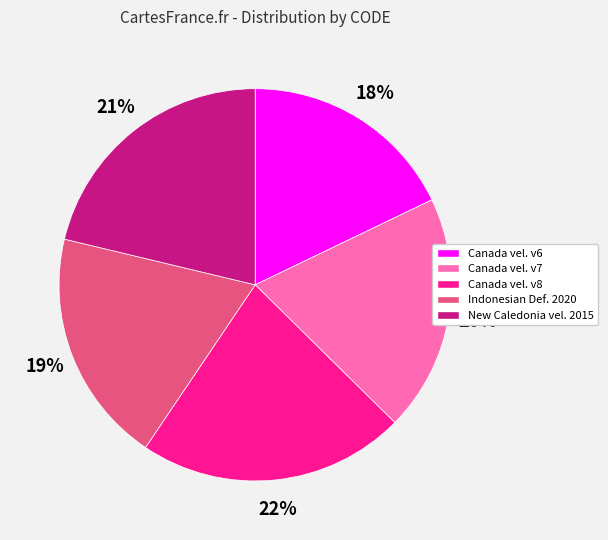

Does Indonesian Def. 2020 account for over 50% of the chart?

No